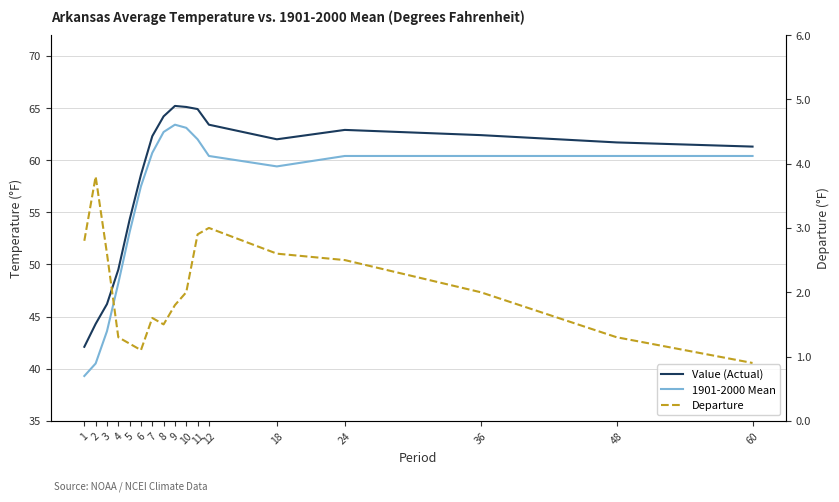

Is it true that 1901-2000 Mean equals 48.2 at 4?

True